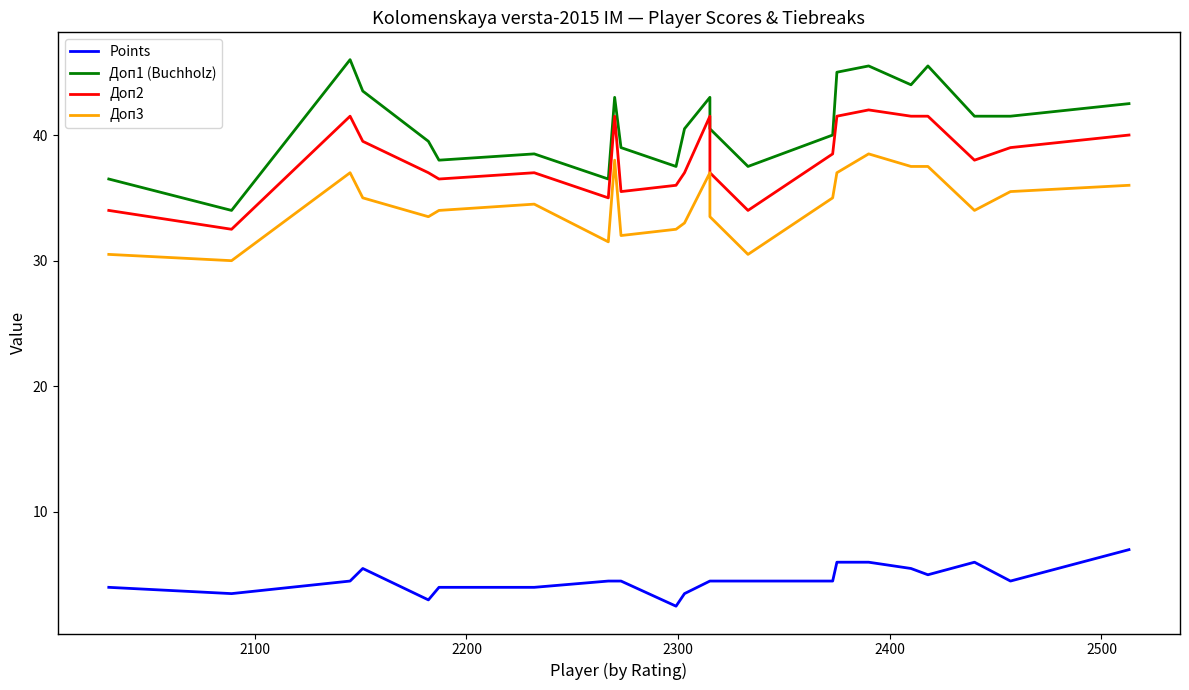

How many data points in Доп3 are less than 34?

9